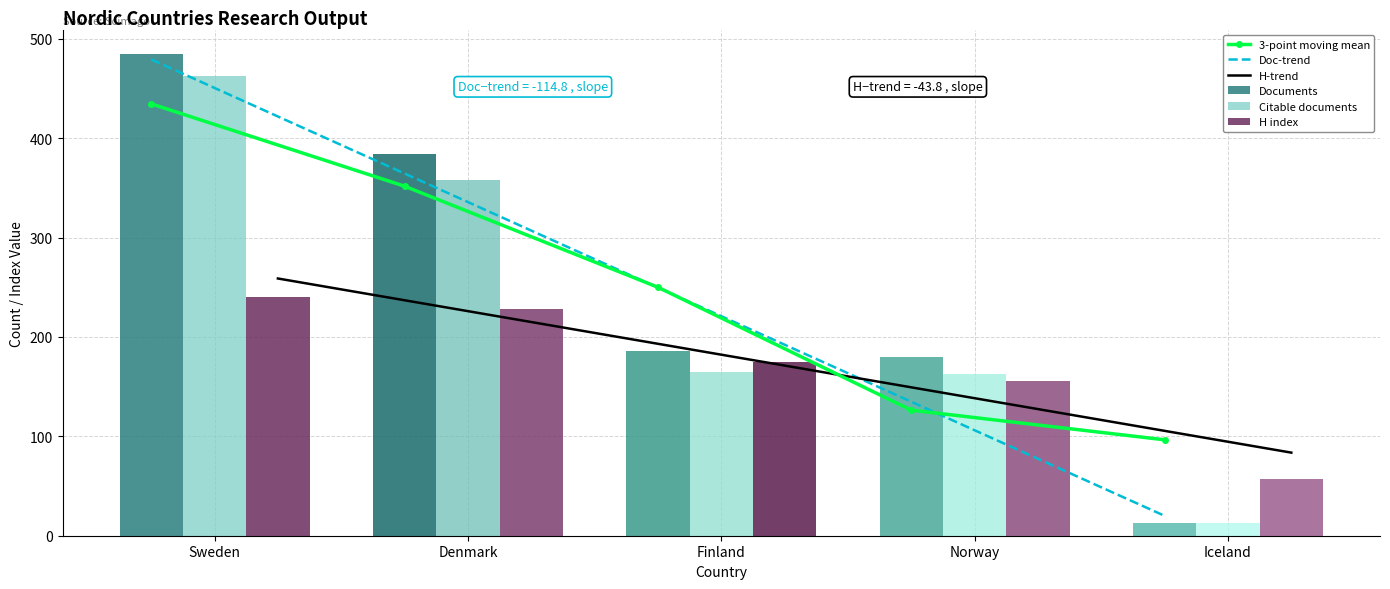

How many data points in H-trend are less than 171?

2